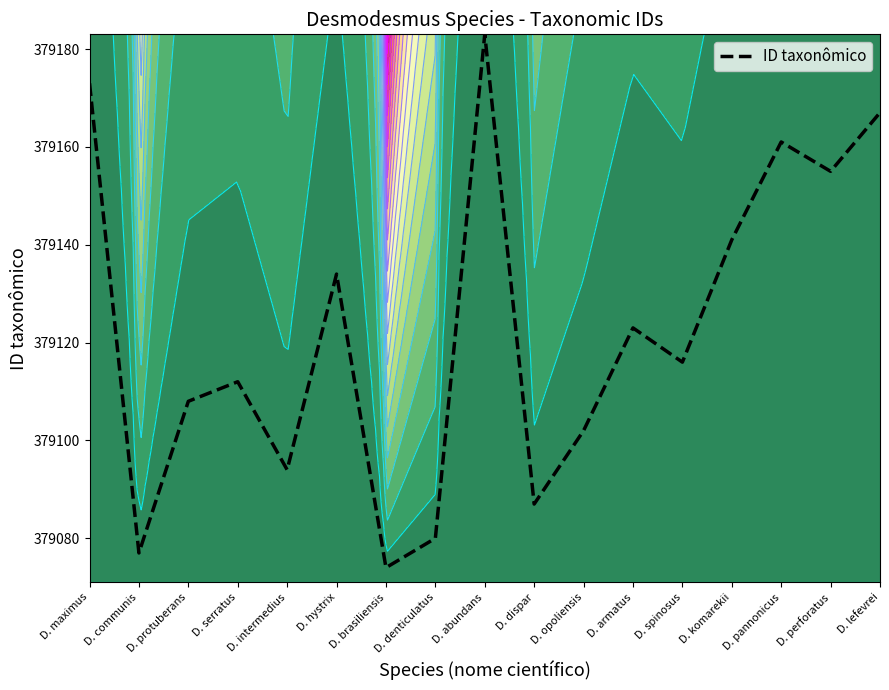

What is the value of the 4th point from the left?

379112